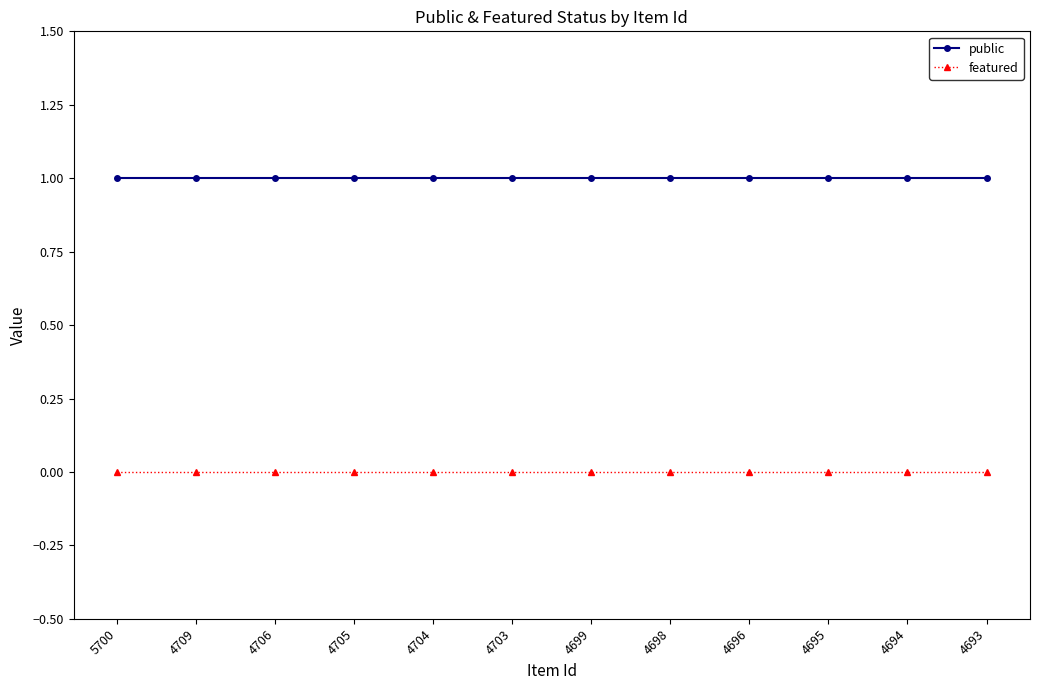

Which series has the largest total across all categories?

public